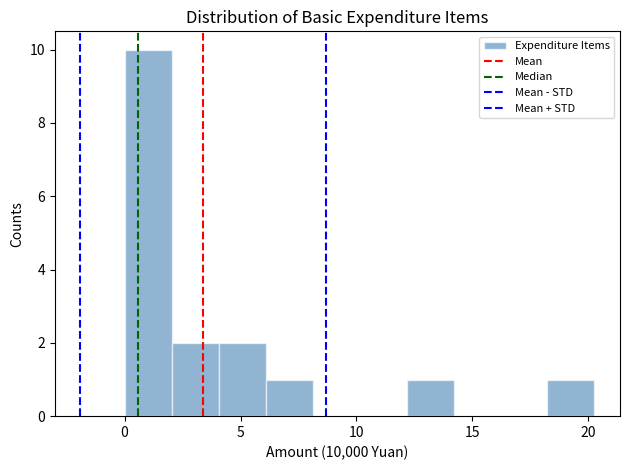

Which range on the x-axis has the tallest bar?

0.0 to 2.0